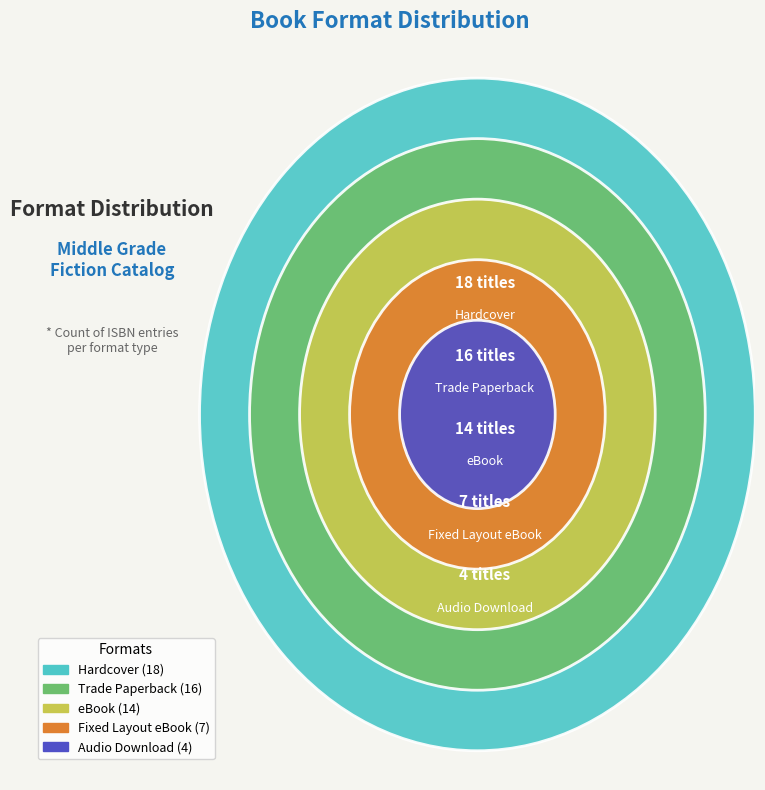

What is the total percentage of eBook and Audio Download?

30.5%